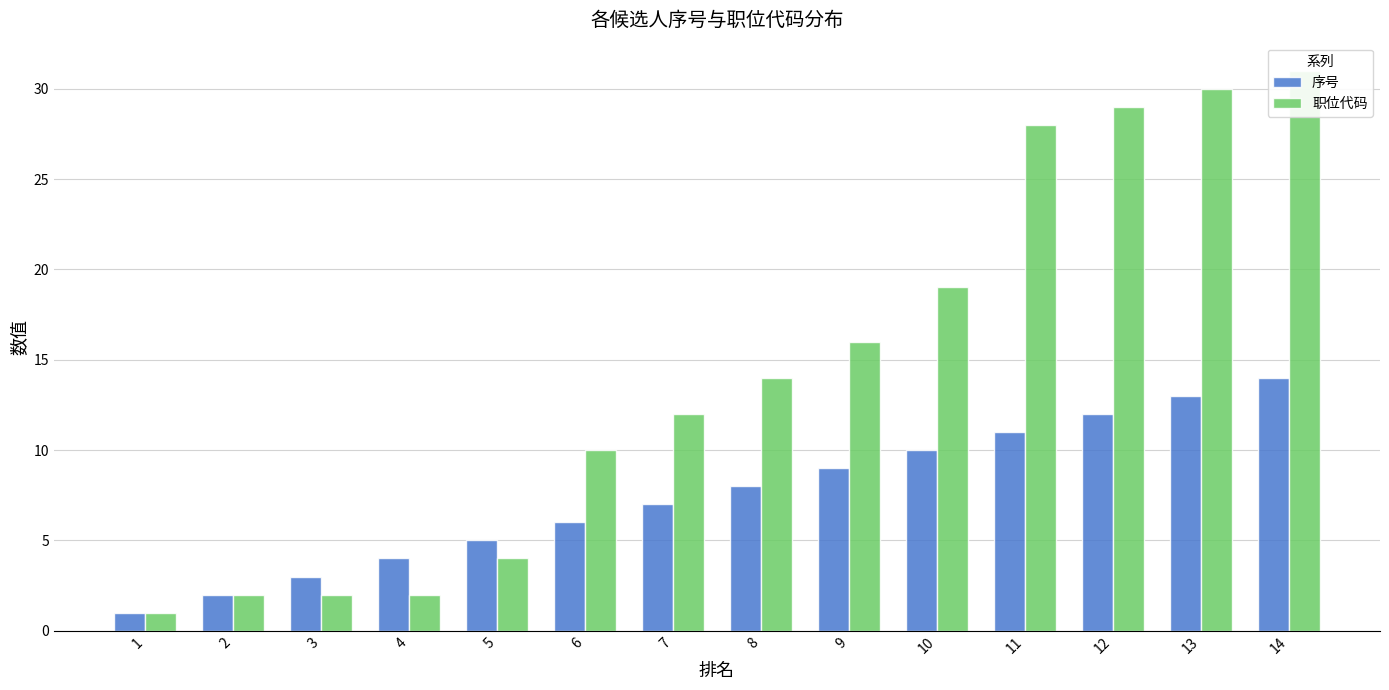

Which category has the lowest value across all series?

1